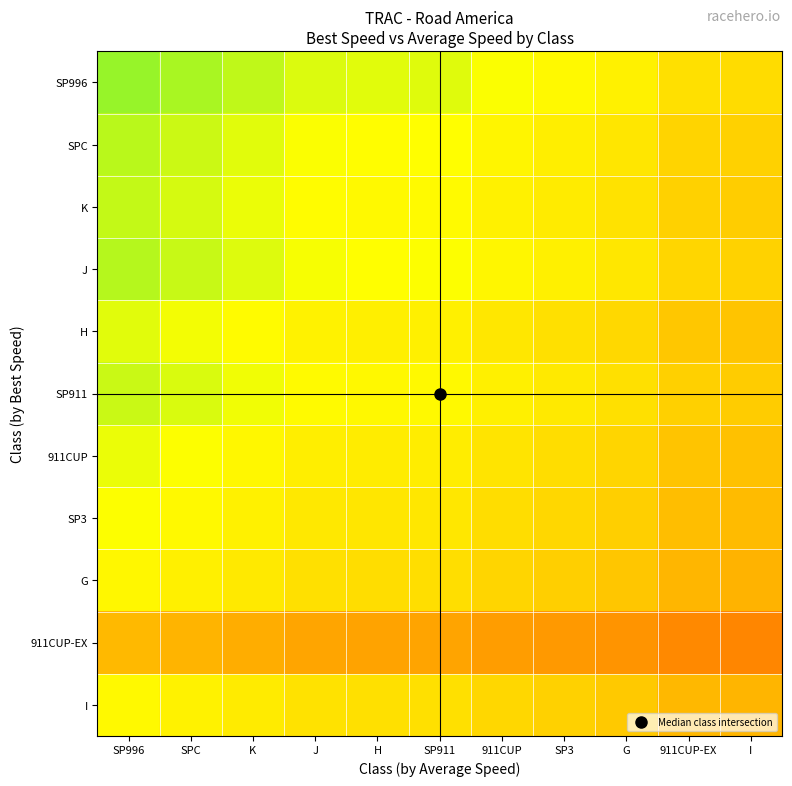

At which category does the chart reach its minimum across all series?

I